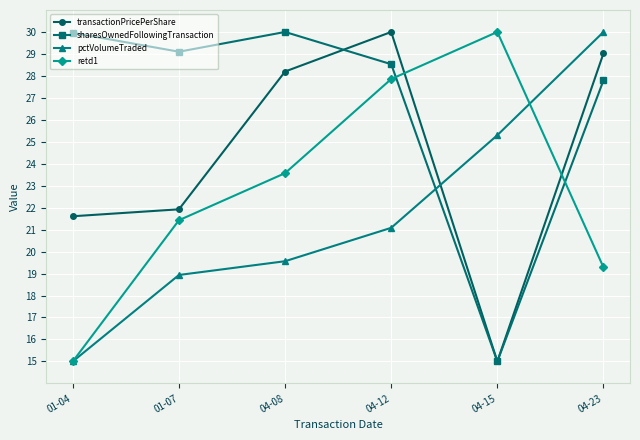

True or false: retd1 and pctVolumeTraded intersect in this chart.

True